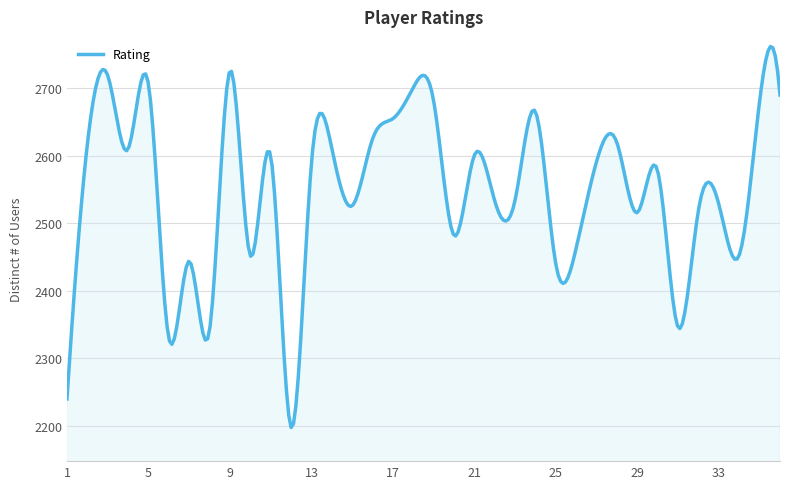

What is the smallest value displayed?

2197.8